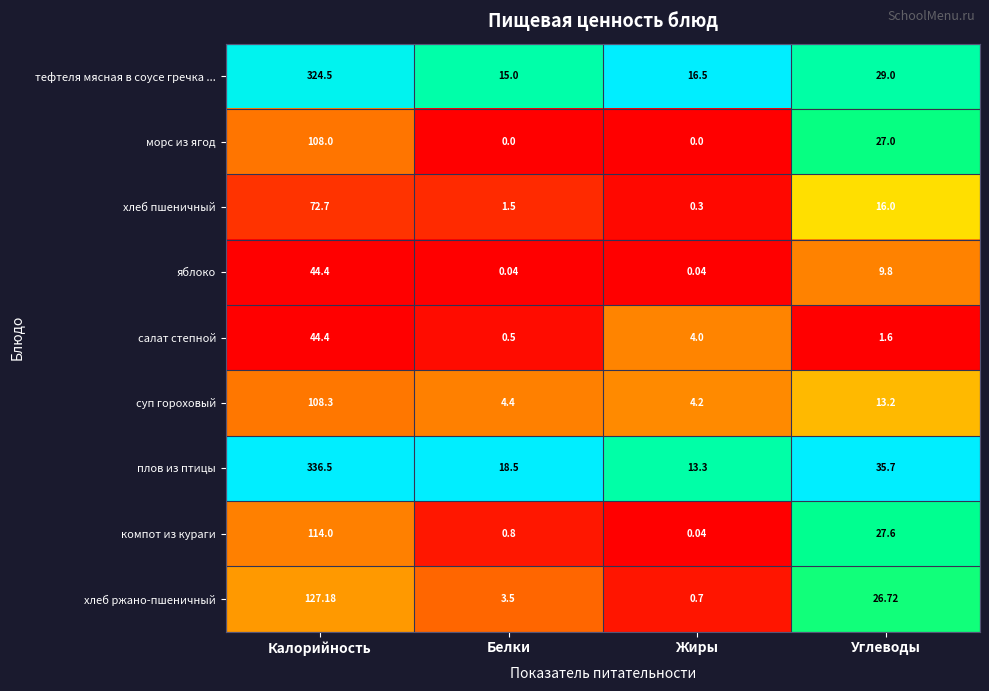

Is the value of плов из птицы at Жиры greater than the value of компот из кураги at Жиры?

Yes